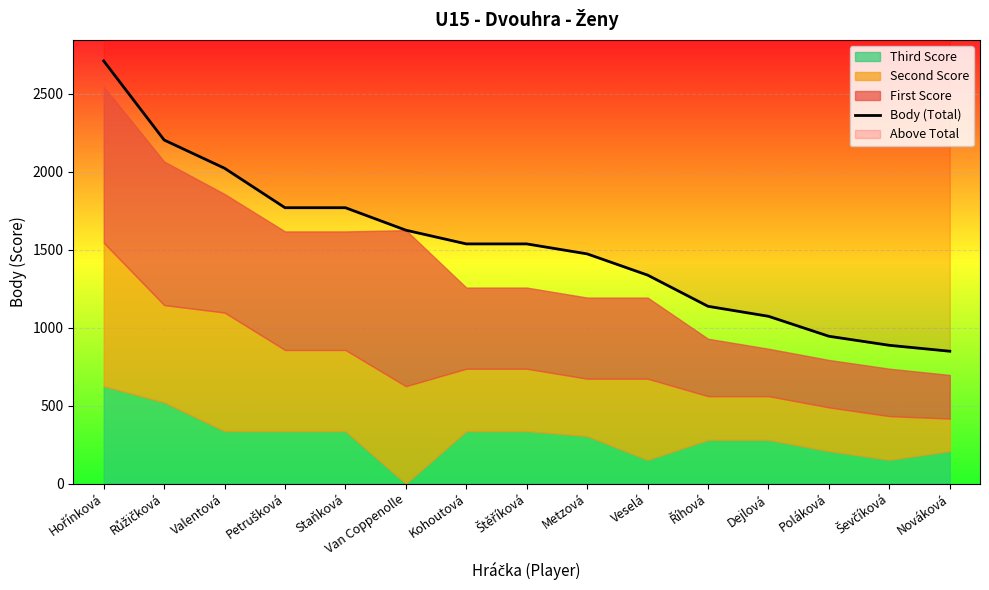

List the labels in order of value, smallest first.

Nováková, Ševčíková, Poláková, Dejlová, Říhová, Veselá, Metzová, Kohoutová, Štěříková, Van Coppenolle, Petrušková, Staňková, Valentová, Růžičková, Hořínková